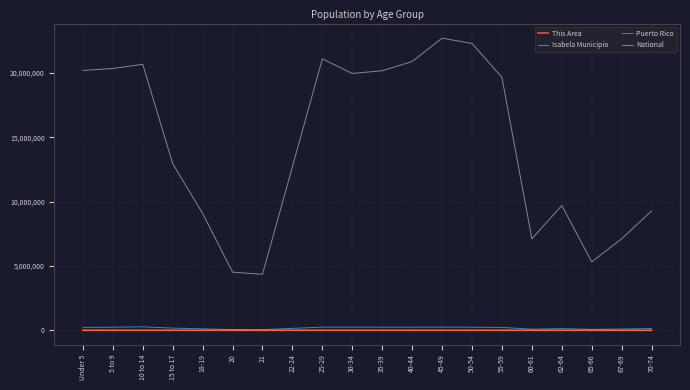

What is the greatest value displayed?

22708591